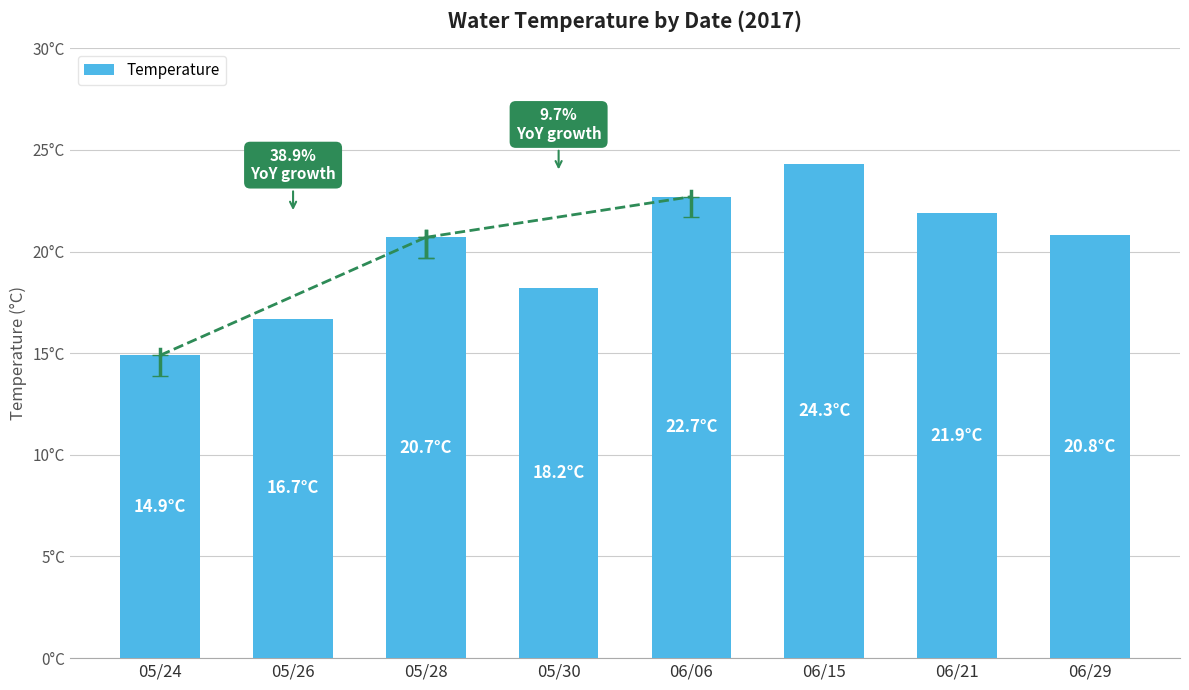

What is the change in value from 05/26 to 06/29?

+4.1